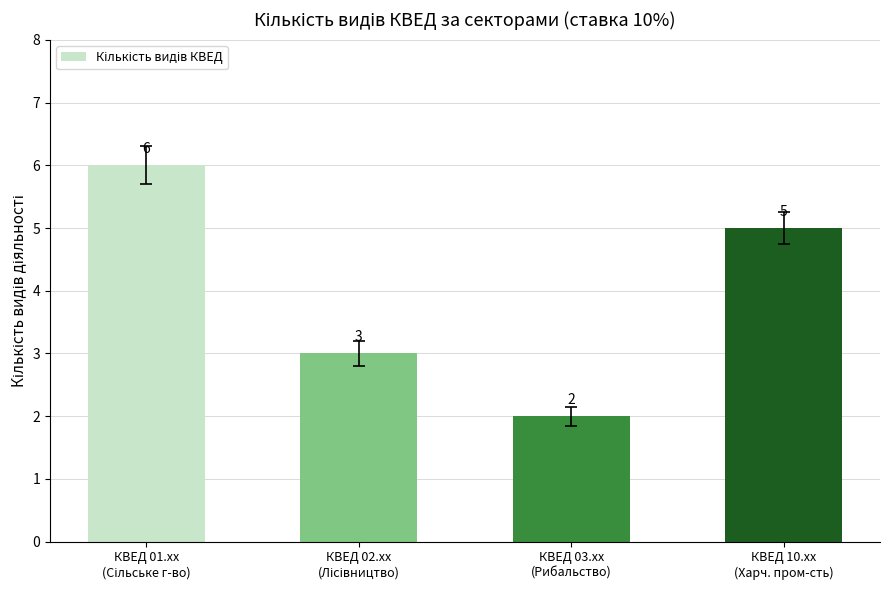

Count the values in the range 3 to 6.

3